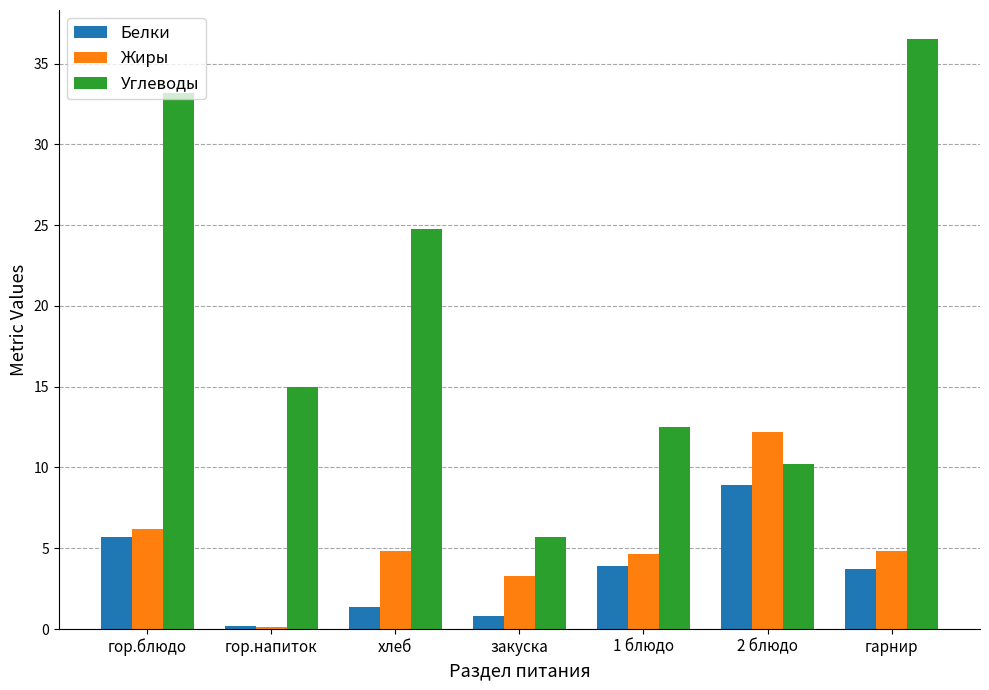

What is the sum of all Углеводы values?

137.8